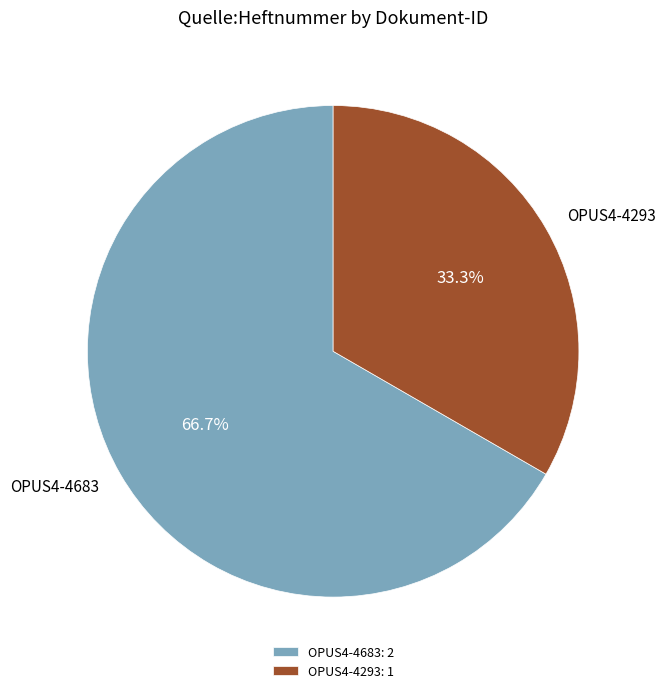

Count the number of slices in the pie.

2